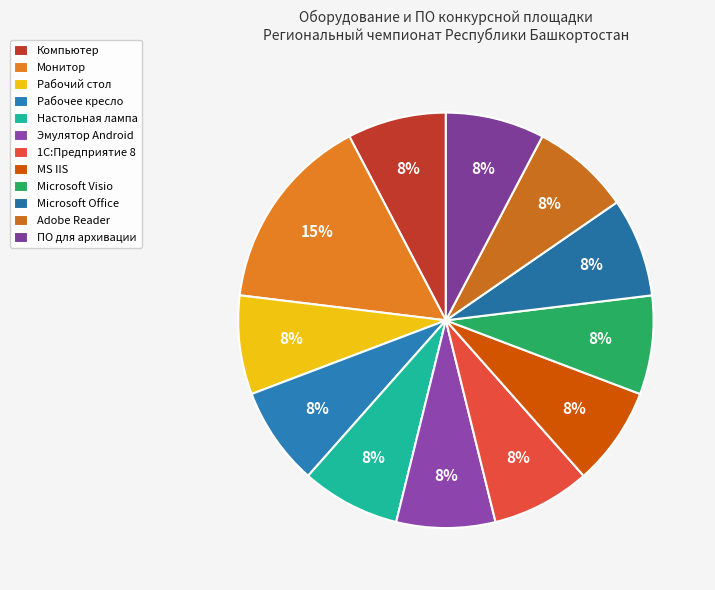

To the nearest percent, what portion does ПО для архивации represent?

8%